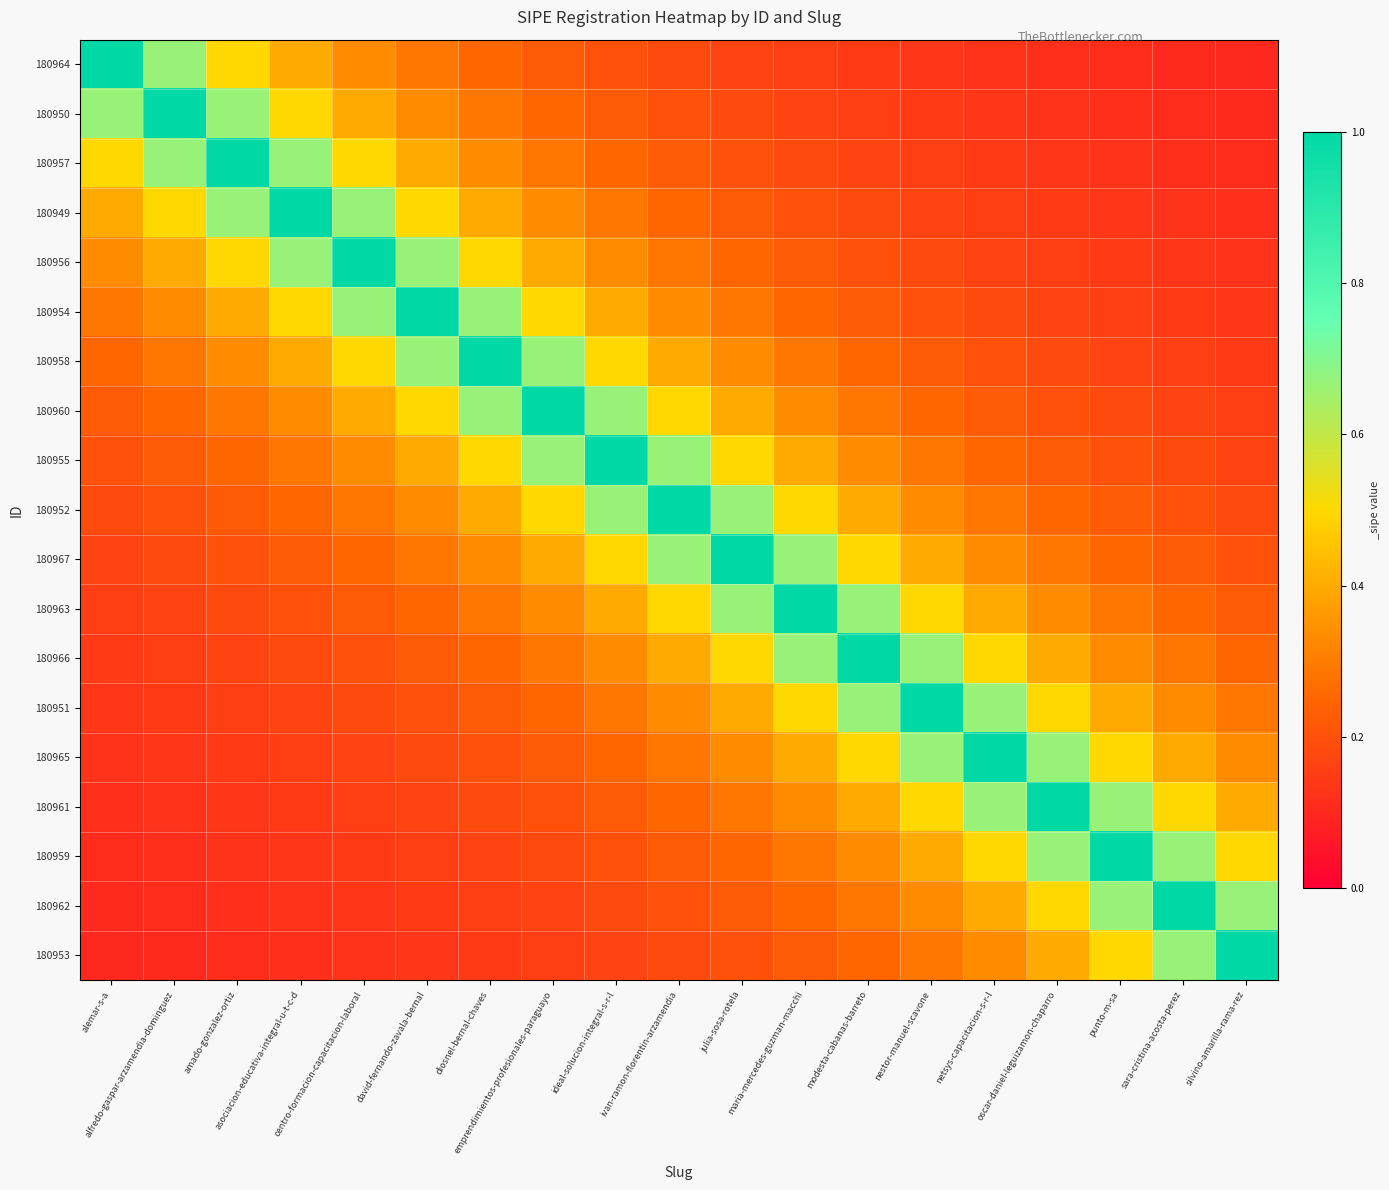

Reading right to left, what are all the values shown in this chart?

180964: silvino-amarilla-rama-rez=0.1	sara-cristina-acosta-perez=0.1	punto-m-sa=0.1	oscar-daniel-leguizamon-chaparro=0.1	netsys-capacitacion-s-r-l=0.1	nestor-manuel-scavone=0.1	modesta-cabanas-barreto=0.1	maria-mercedes-guzman-macchi=0.2	julia-sosa-rotela=0.2	ivan-ramon-florentin-arzamendia=0.2	ideal-solucion-integral-s-r-l=0.2	emprendimientos-profesionales-paraguayo=0.2	diosnel-bernal-chaves=0.2	david-fernando-zavala-bernal=0.3	centro-formacion-capacitacion-laboral=0.3	asociacion-educativa-integral-u-t-c-d=0.4	amado-gonzalez-ortiz=0.5	alfredo-gaspar-arzamendia-dominguez=0.7	alemar-s-a=1.0
180950: silvino-amarilla-rama-rez=0.1	sara-cristina-acosta-perez=0.1	punto-m-sa=0.1	oscar-daniel-leguizamon-chaparro=0.1	netsys-capacitacion-s-r-l=0.1	nestor-manuel-scavone=0.1	modesta-cabanas-barreto=0.2	maria-mercedes-guzman-macchi=0.2	julia-sosa-rotela=0.2	ivan-ramon-florentin-arzamendia=0.2	ideal-solucion-integral-s-r-l=0.2	emprendimientos-profesionales-paraguayo=0.2	diosnel-bernal-chaves=0.3	david-fernando-zavala-bernal=0.3	centro-formacion-capacitacion-laboral=0.4	asociacion-educativa-integral-u-t-c-d=0.5	amado-gonzalez-ortiz=0.7	alfredo-gaspar-arzamendia-dominguez=1.0	alemar-s-a=0.7
180957: silvino-amarilla-rama-rez=0.1	sara-cristina-acosta-perez=0.1	punto-m-sa=0.1	oscar-daniel-leguizamon-chaparro=0.1	netsys-capacitacion-s-r-l=0.1	nestor-manuel-scavone=0.2	modesta-cabanas-barreto=0.2	maria-mercedes-guzman-macchi=0.2	julia-sosa-rotela=0.2	ivan-ramon-florentin-arzamendia=0.2	ideal-solucion-integral-s-r-l=0.2	emprendimientos-profesionales-paraguayo=0.3	diosnel-bernal-chaves=0.3	david-fernando-zavala-bernal=0.4	centro-formacion-capacitacion-laboral=0.5	asociacion-educativa-integral-u-t-c-d=0.7	amado-gonzalez-ortiz=1.0	alfredo-gaspar-arzamendia-dominguez=0.7	alemar-s-a=0.5
180949: silvino-amarilla-rama-rez=0.1	sara-cristina-acosta-perez=0.1	punto-m-sa=0.1	oscar-daniel-leguizamon-chaparro=0.1	netsys-capacitacion-s-r-l=0.2	nestor-manuel-scavone=0.2	modesta-cabanas-barreto=0.2	maria-mercedes-guzman-macchi=0.2	julia-sosa-rotela=0.2	ivan-ramon-florentin-arzamendia=0.2	ideal-solucion-integral-s-r-l=0.3	emprendimientos-profesionales-paraguayo=0.3	diosnel-bernal-chaves=0.4	david-fernando-zavala-bernal=0.5	centro-formacion-capacitacion-laboral=0.7	asociacion-educativa-integral-u-t-c-d=1.0	amado-gonzalez-ortiz=0.7	alfredo-gaspar-arzamendia-dominguez=0.5	alemar-s-a=0.4
180956: silvino-amarilla-rama-rez=0.1	sara-cristina-acosta-perez=0.1	punto-m-sa=0.1	oscar-daniel-leguizamon-chaparro=0.2	netsys-capacitacion-s-r-l=0.2	nestor-manuel-scavone=0.2	modesta-cabanas-barreto=0.2	maria-mercedes-guzman-macchi=0.2	julia-sosa-rotela=0.2	ivan-ramon-florentin-arzamendia=0.3	ideal-solucion-integral-s-r-l=0.3	emprendimientos-profesionales-paraguayo=0.4	diosnel-bernal-chaves=0.5	david-fernando-zavala-bernal=0.7	centro-formacion-capacitacion-laboral=1.0	asociacion-educativa-integral-u-t-c-d=0.7	amado-gonzalez-ortiz=0.5	alfredo-gaspar-arzamendia-dominguez=0.4	alemar-s-a=0.3
180954: silvino-amarilla-rama-rez=0.1	sara-cristina-acosta-perez=0.1	punto-m-sa=0.2	oscar-daniel-leguizamon-chaparro=0.2	netsys-capacitacion-s-r-l=0.2	nestor-manuel-scavone=0.2	modesta-cabanas-barreto=0.2	maria-mercedes-guzman-macchi=0.2	julia-sosa-rotela=0.3	ivan-ramon-florentin-arzamendia=0.3	ideal-solucion-integral-s-r-l=0.4	emprendimientos-profesionales-paraguayo=0.5	diosnel-bernal-chaves=0.7	david-fernando-zavala-bernal=1.0	centro-formacion-capacitacion-laboral=0.7	asociacion-educativa-integral-u-t-c-d=0.5	amado-gonzalez-ortiz=0.4	alfredo-gaspar-arzamendia-dominguez=0.3	alemar-s-a=0.3
180958: silvino-amarilla-rama-rez=0.1	sara-cristina-acosta-perez=0.2	punto-m-sa=0.2	oscar-daniel-leguizamon-chaparro=0.2	netsys-capacitacion-s-r-l=0.2	nestor-manuel-scavone=0.2	modesta-cabanas-barreto=0.2	maria-mercedes-guzman-macchi=0.3	julia-sosa-rotela=0.3	ivan-ramon-florentin-arzamendia=0.4	ideal-solucion-integral-s-r-l=0.5	emprendimientos-profesionales-paraguayo=0.7	diosnel-bernal-chaves=1.0	david-fernando-zavala-bernal=0.7	centro-formacion-capacitacion-laboral=0.5	asociacion-educativa-integral-u-t-c-d=0.4	amado-gonzalez-ortiz=0.3	alfredo-gaspar-arzamendia-dominguez=0.3	alemar-s-a=0.2
180960: silvino-amarilla-rama-rez=0.2	sara-cristina-acosta-perez=0.2	punto-m-sa=0.2	oscar-daniel-leguizamon-chaparro=0.2	netsys-capacitacion-s-r-l=0.2	nestor-manuel-scavone=0.2	modesta-cabanas-barreto=0.3	maria-mercedes-guzman-macchi=0.3	julia-sosa-rotela=0.4	ivan-ramon-florentin-arzamendia=0.5	ideal-solucion-integral-s-r-l=0.7	emprendimientos-profesionales-paraguayo=1.0	diosnel-bernal-chaves=0.7	david-fernando-zavala-bernal=0.5	centro-formacion-capacitacion-laboral=0.4	asociacion-educativa-integral-u-t-c-d=0.3	amado-gonzalez-ortiz=0.3	alfredo-gaspar-arzamendia-dominguez=0.2	alemar-s-a=0.2
180955: silvino-amarilla-rama-rez=0.2	sara-cristina-acosta-perez=0.2	punto-m-sa=0.2	oscar-daniel-leguizamon-chaparro=0.2	netsys-capacitacion-s-r-l=0.2	nestor-manuel-scavone=0.3	modesta-cabanas-barreto=0.3	maria-mercedes-guzman-macchi=0.4	julia-sosa-rotela=0.5	ivan-ramon-florentin-arzamendia=0.7	ideal-solucion-integral-s-r-l=1.0	emprendimientos-profesionales-paraguayo=0.7	diosnel-bernal-chaves=0.5	david-fernando-zavala-bernal=0.4	centro-formacion-capacitacion-laboral=0.3	asociacion-educativa-integral-u-t-c-d=0.3	amado-gonzalez-ortiz=0.2	alfredo-gaspar-arzamendia-dominguez=0.2	alemar-s-a=0.2
180952: silvino-amarilla-rama-rez=0.2	sara-cristina-acosta-perez=0.2	punto-m-sa=0.2	oscar-daniel-leguizamon-chaparro=0.2	netsys-capacitacion-s-r-l=0.3	nestor-manuel-scavone=0.3	modesta-cabanas-barreto=0.4	maria-mercedes-guzman-macchi=0.5	julia-sosa-rotela=0.7	ivan-ramon-florentin-arzamendia=1.0	ideal-solucion-integral-s-r-l=0.7	emprendimientos-profesionales-paraguayo=0.5	diosnel-bernal-chaves=0.4	david-fernando-zavala-bernal=0.3	centro-formacion-capacitacion-laboral=0.3	asociacion-educativa-integral-u-t-c-d=0.2	amado-gonzalez-ortiz=0.2	alfredo-gaspar-arzamendia-dominguez=0.2	alemar-s-a=0.2
180967: silvino-amarilla-rama-rez=0.2	sara-cristina-acosta-perez=0.2	punto-m-sa=0.2	oscar-daniel-leguizamon-chaparro=0.3	netsys-capacitacion-s-r-l=0.3	nestor-manuel-scavone=0.4	modesta-cabanas-barreto=0.5	maria-mercedes-guzman-macchi=0.7	julia-sosa-rotela=1.0	ivan-ramon-florentin-arzamendia=0.7	ideal-solucion-integral-s-r-l=0.5	emprendimientos-profesionales-paraguayo=0.4	diosnel-bernal-chaves=0.3	david-fernando-zavala-bernal=0.3	centro-formacion-capacitacion-laboral=0.2	asociacion-educativa-integral-u-t-c-d=0.2	amado-gonzalez-ortiz=0.2	alfredo-gaspar-arzamendia-dominguez=0.2	alemar-s-a=0.2
180963: silvino-amarilla-rama-rez=0.2	sara-cristina-acosta-perez=0.2	punto-m-sa=0.3	oscar-daniel-leguizamon-chaparro=0.3	netsys-capacitacion-s-r-l=0.4	nestor-manuel-scavone=0.5	modesta-cabanas-barreto=0.7	maria-mercedes-guzman-macchi=1.0	julia-sosa-rotela=0.7	ivan-ramon-florentin-arzamendia=0.5	ideal-solucion-integral-s-r-l=0.4	emprendimientos-profesionales-paraguayo=0.3	diosnel-bernal-chaves=0.3	david-fernando-zavala-bernal=0.2	centro-formacion-capacitacion-laboral=0.2	asociacion-educativa-integral-u-t-c-d=0.2	amado-gonzalez-ortiz=0.2	alfredo-gaspar-arzamendia-dominguez=0.2	alemar-s-a=0.2
180966: silvino-amarilla-rama-rez=0.2	sara-cristina-acosta-perez=0.3	punto-m-sa=0.3	oscar-daniel-leguizamon-chaparro=0.4	netsys-capacitacion-s-r-l=0.5	nestor-manuel-scavone=0.7	modesta-cabanas-barreto=1.0	maria-mercedes-guzman-macchi=0.7	julia-sosa-rotela=0.5	ivan-ramon-florentin-arzamendia=0.4	ideal-solucion-integral-s-r-l=0.3	emprendimientos-profesionales-paraguayo=0.3	diosnel-bernal-chaves=0.2	david-fernando-zavala-bernal=0.2	centro-formacion-capacitacion-laboral=0.2	asociacion-educativa-integral-u-t-c-d=0.2	amado-gonzalez-ortiz=0.2	alfredo-gaspar-arzamendia-dominguez=0.2	alemar-s-a=0.1
180951: silvino-amarilla-rama-rez=0.3	sara-cristina-acosta-perez=0.3	punto-m-sa=0.4	oscar-daniel-leguizamon-chaparro=0.5	netsys-capacitacion-s-r-l=0.7	nestor-manuel-scavone=1.0	modesta-cabanas-barreto=0.7	maria-mercedes-guzman-macchi=0.5	julia-sosa-rotela=0.4	ivan-ramon-florentin-arzamendia=0.3	ideal-solucion-integral-s-r-l=0.3	emprendimientos-profesionales-paraguayo=0.2	diosnel-bernal-chaves=0.2	david-fernando-zavala-bernal=0.2	centro-formacion-capacitacion-laboral=0.2	asociacion-educativa-integral-u-t-c-d=0.2	amado-gonzalez-ortiz=0.2	alfredo-gaspar-arzamendia-dominguez=0.1	alemar-s-a=0.1
180965: silvino-amarilla-rama-rez=0.3	sara-cristina-acosta-perez=0.4	punto-m-sa=0.5	oscar-daniel-leguizamon-chaparro=0.7	netsys-capacitacion-s-r-l=1.0	nestor-manuel-scavone=0.7	modesta-cabanas-barreto=0.5	maria-mercedes-guzman-macchi=0.4	julia-sosa-rotela=0.3	ivan-ramon-florentin-arzamendia=0.3	ideal-solucion-integral-s-r-l=0.2	emprendimientos-profesionales-paraguayo=0.2	diosnel-bernal-chaves=0.2	david-fernando-zavala-bernal=0.2	centro-formacion-capacitacion-laboral=0.2	asociacion-educativa-integral-u-t-c-d=0.2	amado-gonzalez-ortiz=0.1	alfredo-gaspar-arzamendia-dominguez=0.1	alemar-s-a=0.1
180961: silvino-amarilla-rama-rez=0.4	sara-cristina-acosta-perez=0.5	punto-m-sa=0.7	oscar-daniel-leguizamon-chaparro=1.0	netsys-capacitacion-s-r-l=0.7	nestor-manuel-scavone=0.5	modesta-cabanas-barreto=0.4	maria-mercedes-guzman-macchi=0.3	julia-sosa-rotela=0.3	ivan-ramon-florentin-arzamendia=0.2	ideal-solucion-integral-s-r-l=0.2	emprendimientos-profesionales-paraguayo=0.2	diosnel-bernal-chaves=0.2	david-fernando-zavala-bernal=0.2	centro-formacion-capacitacion-laboral=0.2	asociacion-educativa-integral-u-t-c-d=0.1	amado-gonzalez-ortiz=0.1	alfredo-gaspar-arzamendia-dominguez=0.1	alemar-s-a=0.1
180959: silvino-amarilla-rama-rez=0.5	sara-cristina-acosta-perez=0.7	punto-m-sa=1.0	oscar-daniel-leguizamon-chaparro=0.7	netsys-capacitacion-s-r-l=0.5	nestor-manuel-scavone=0.4	modesta-cabanas-barreto=0.3	maria-mercedes-guzman-macchi=0.3	julia-sosa-rotela=0.2	ivan-ramon-florentin-arzamendia=0.2	ideal-solucion-integral-s-r-l=0.2	emprendimientos-profesionales-paraguayo=0.2	diosnel-bernal-chaves=0.2	david-fernando-zavala-bernal=0.2	centro-formacion-capacitacion-laboral=0.1	asociacion-educativa-integral-u-t-c-d=0.1	amado-gonzalez-ortiz=0.1	alfredo-gaspar-arzamendia-dominguez=0.1	alemar-s-a=0.1
180962: silvino-amarilla-rama-rez=0.7	sara-cristina-acosta-perez=1.0	punto-m-sa=0.7	oscar-daniel-leguizamon-chaparro=0.5	netsys-capacitacion-s-r-l=0.4	nestor-manuel-scavone=0.3	modesta-cabanas-barreto=0.3	maria-mercedes-guzman-macchi=0.2	julia-sosa-rotela=0.2	ivan-ramon-florentin-arzamendia=0.2	ideal-solucion-integral-s-r-l=0.2	emprendimientos-profesionales-paraguayo=0.2	diosnel-bernal-chaves=0.2	david-fernando-zavala-bernal=0.1	centro-formacion-capacitacion-laboral=0.1	asociacion-educativa-integral-u-t-c-d=0.1	amado-gonzalez-ortiz=0.1	alfredo-gaspar-arzamendia-dominguez=0.1	alemar-s-a=0.1
180953: silvino-amarilla-rama-rez=1.0	sara-cristina-acosta-perez=0.7	punto-m-sa=0.5	oscar-daniel-leguizamon-chaparro=0.4	netsys-capacitacion-s-r-l=0.3	nestor-manuel-scavone=0.3	modesta-cabanas-barreto=0.2	maria-mercedes-guzman-macchi=0.2	julia-sosa-rotela=0.2	ivan-ramon-florentin-arzamendia=0.2	ideal-solucion-integral-s-r-l=0.2	emprendimientos-profesionales-paraguayo=0.2	diosnel-bernal-chaves=0.1	david-fernando-zavala-bernal=0.1	centro-formacion-capacitacion-laboral=0.1	asociacion-educativa-integral-u-t-c-d=0.1	amado-gonzalez-ortiz=0.1	alfredo-gaspar-arzamendia-dominguez=0.1	alemar-s-a=0.1